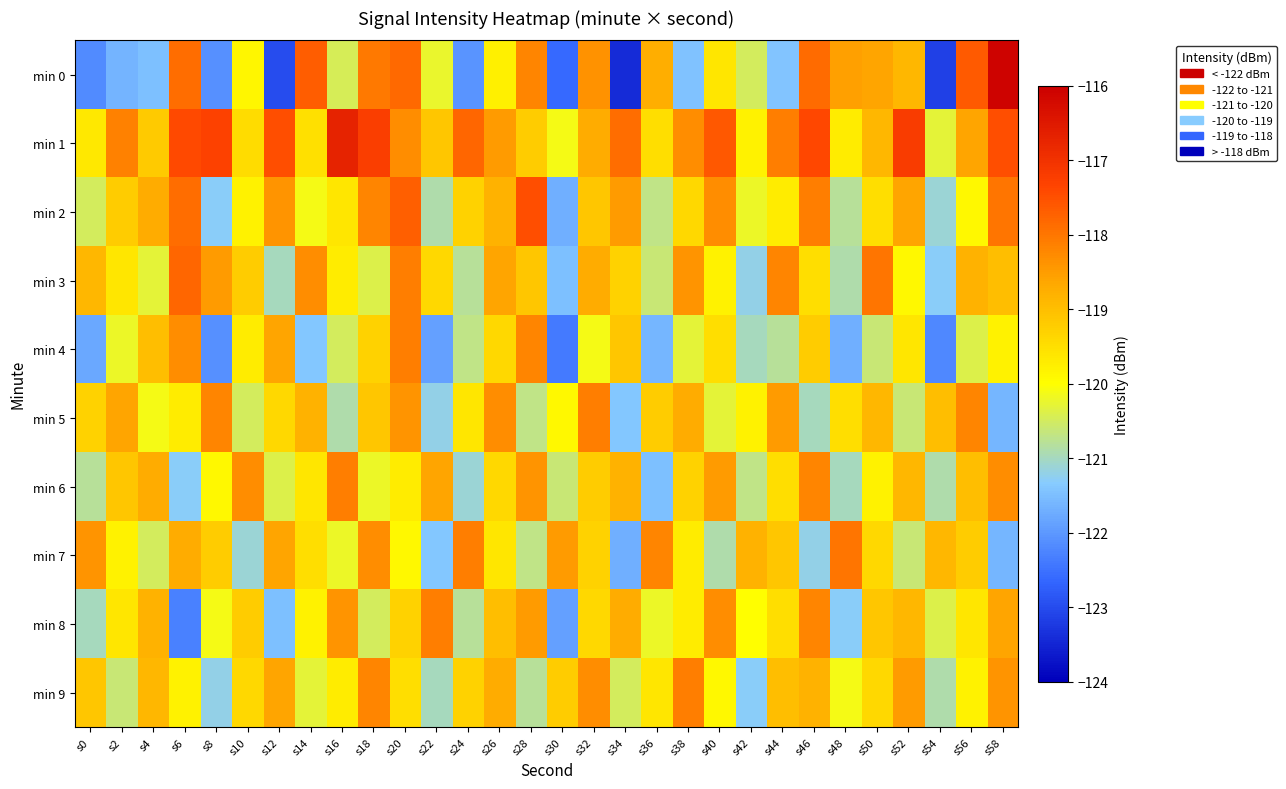

Rank the series by their maximum value, from highest to lowest.

min 0, min 1, min 2, min 3, min 7, min 4, min 5, min 6, min 8, min 9